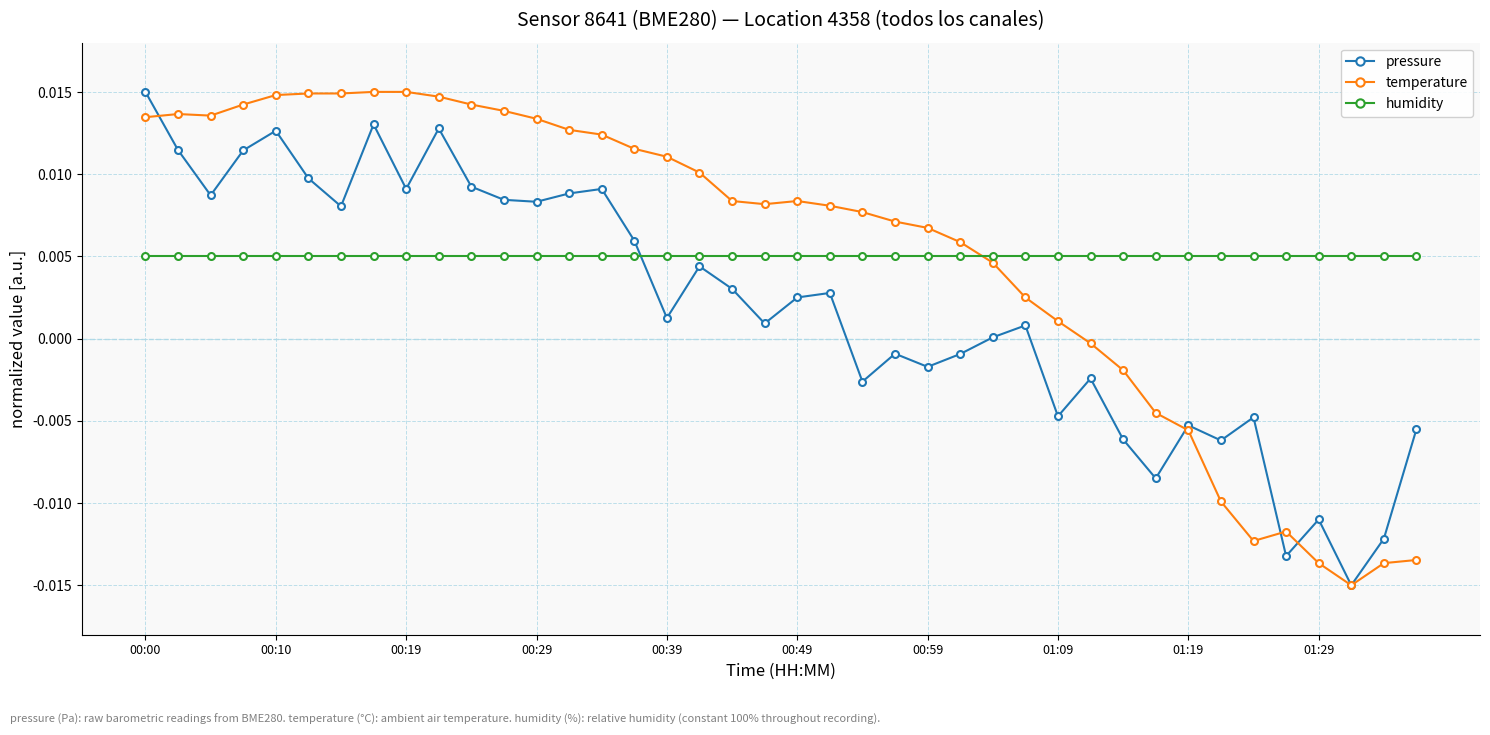

How many data points in temperature are above 0?

29